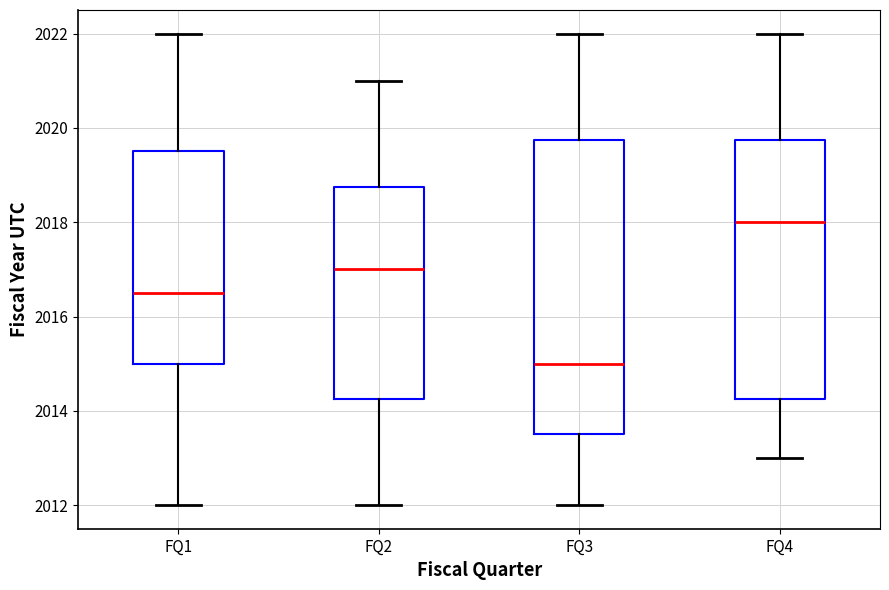

Reading left to right, read every box against the y-axis: the position of its median line, the range the box covers, and the ends of its whiskers. The values are not printed on the chart, so give them approximately, as read against the axis.

FQ1: median 2016.6, box 2015.0 to 2019.6, whiskers 2012.0 to 2022.0
FQ2: median 2017.0, box 2014.2 to 2018.8, whiskers 2012.0 to 2021.0
FQ3: median 2015.0, box 2013.6 to 2019.8, whiskers 2012.0 to 2022.0
FQ4: median 2018.0, box 2014.2 to 2019.8, whiskers 2013.0 to 2022.0